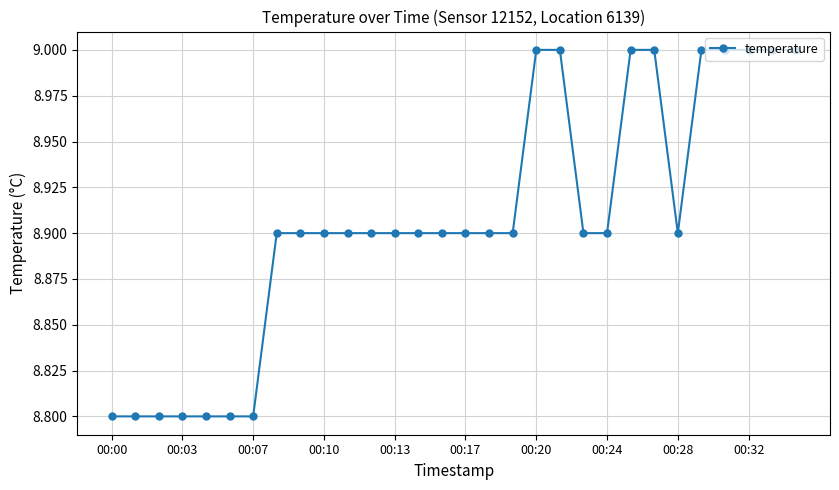

Reading left to right, extract all data points from this chart.

8.8	8.8	8.8	8.8	8.8	8.8	8.8	8.9	8.9	8.9	8.9	8.9	8.9	8.9	8.9	8.9	8.9	8.9	9.0	9.0	8.9	8.9	9.0	9.0	8.9	9.0	9.0	9.0	9.0	9.0